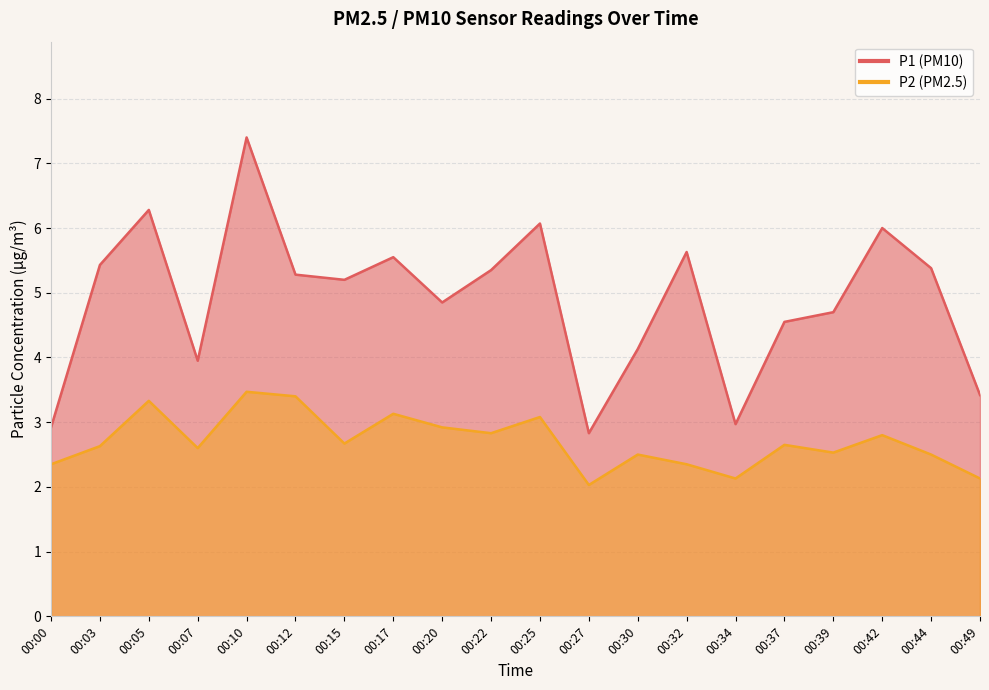

Reading left to right, extract all data points from this chart.

P1: 00:00=2.9	00:03=5.4	00:05=6.3	00:07=4.0	00:10=7.4	00:12=5.3	00:15=5.2	00:17=5.5	00:20=4.8	00:22=5.3	00:25=6.1	00:27=2.8	00:30=4.1	00:32=5.6	00:34=3.0	00:37=4.5	00:39=4.7	00:42=6.0	00:44=5.4	00:49=3.4
P2: 00:00=2.4	00:03=2.6	00:05=3.3	00:07=2.6	00:10=3.5	00:12=3.4	00:15=2.7	00:17=3.1	00:20=2.9	00:22=2.8	00:25=3.1	00:27=2.0	00:30=2.5	00:32=2.4	00:34=2.1	00:37=2.6	00:39=2.5	00:42=2.8	00:44=2.5	00:49=2.1